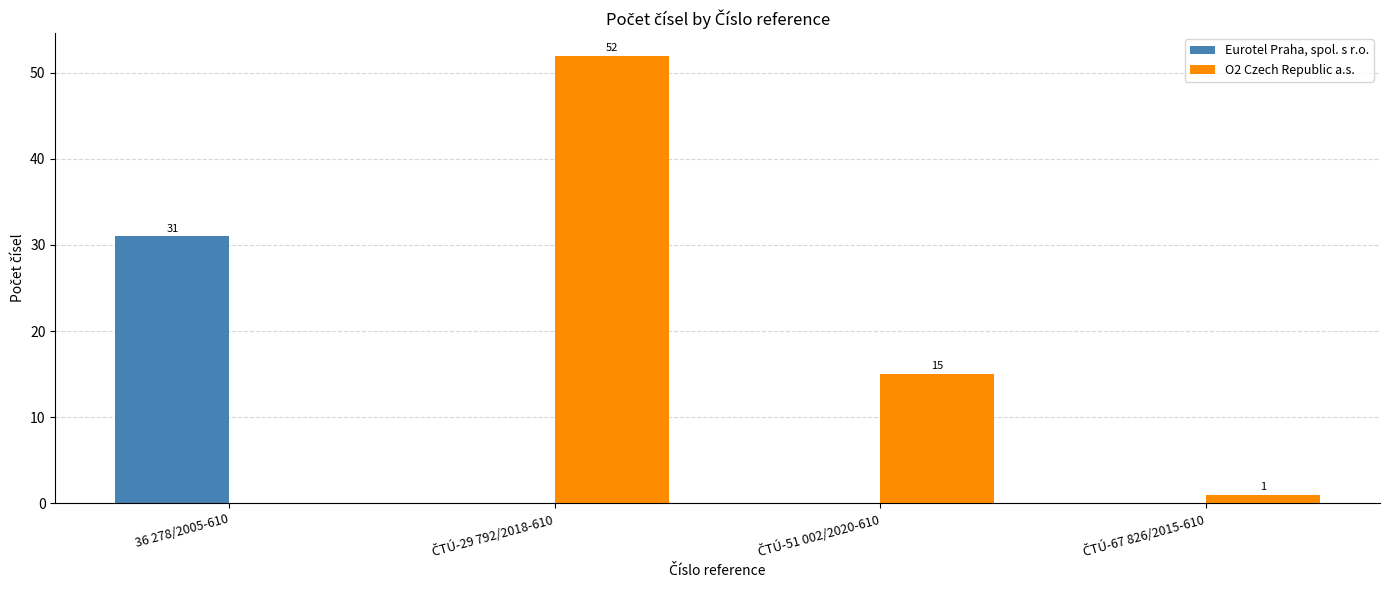

How many series are shown in this chart?

2